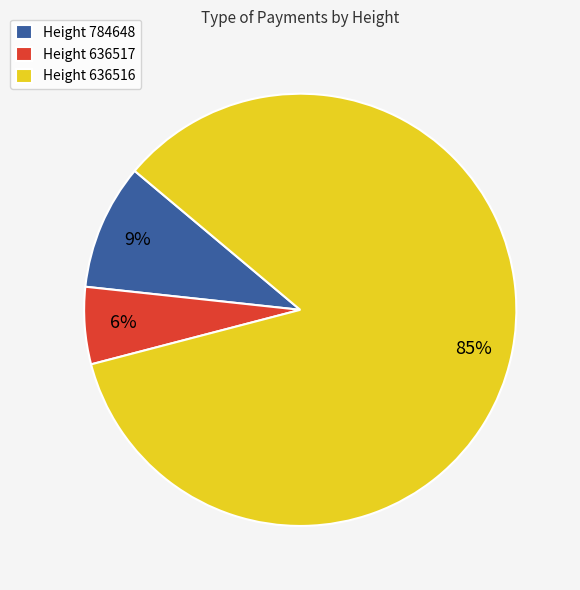

The Height 784648 slice represents 9% of the pie. True or false?

True